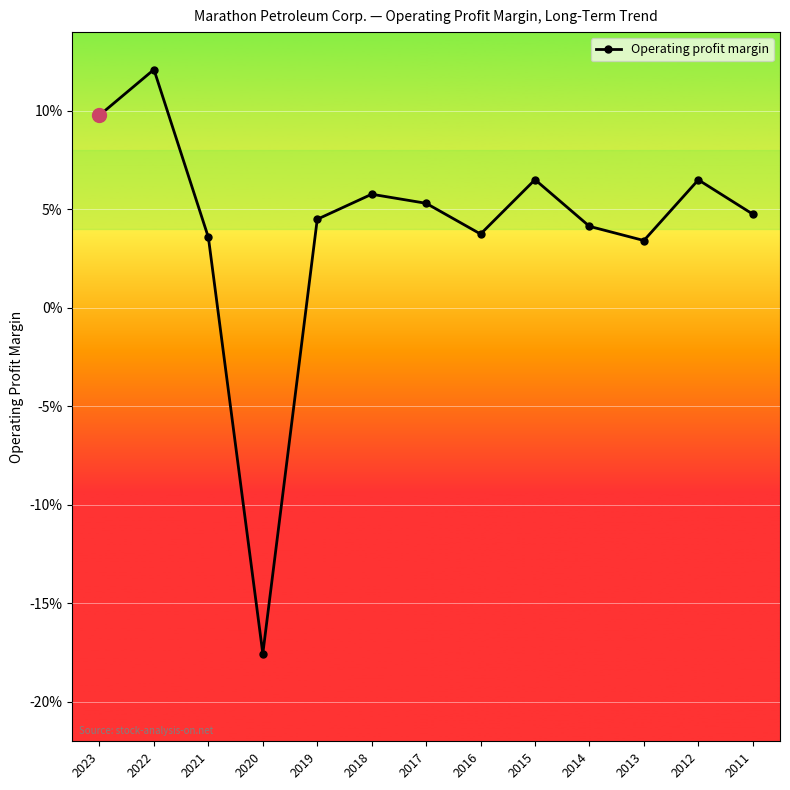

Reading left to right, list all the values displayed in this chart.

0.1	0.1	0.0	-0.2	0.0	0.1	0.1	0.0	0.1	0.0	0.0	0.1	0.0